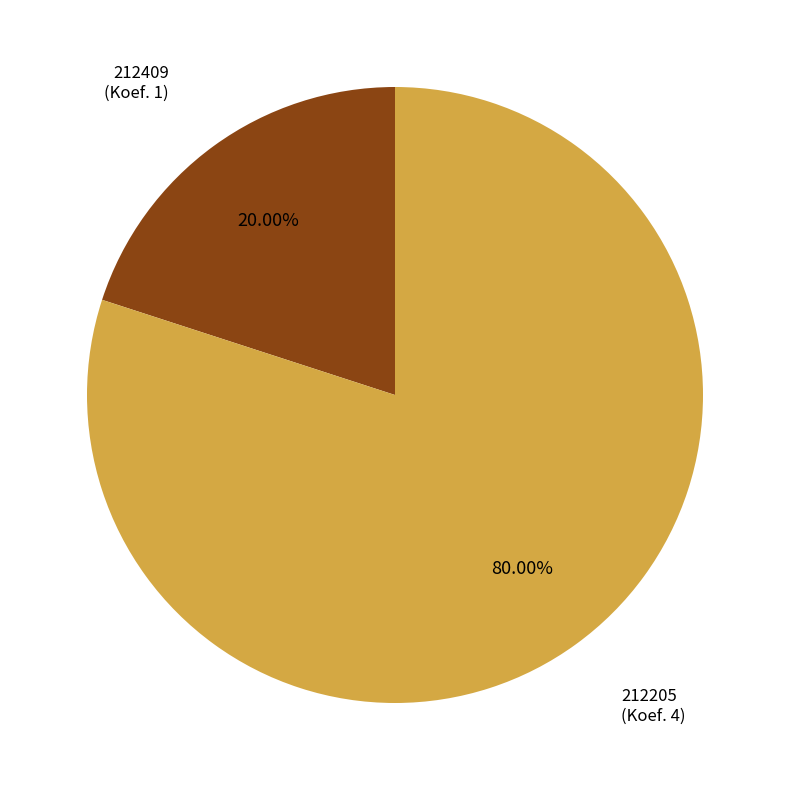

Does any single category account for the majority?

Yes